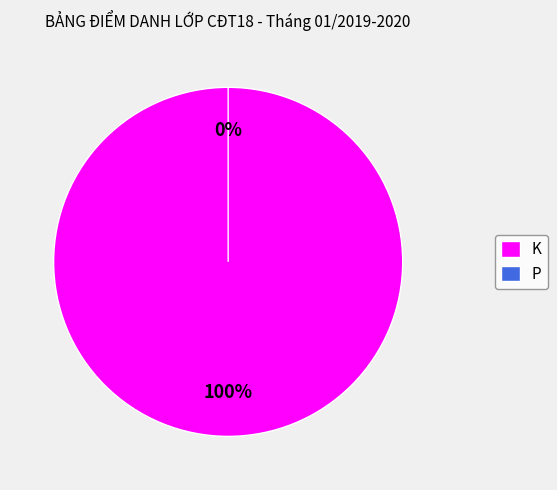

Combined, what portion of the pie is K and P?

100.0%